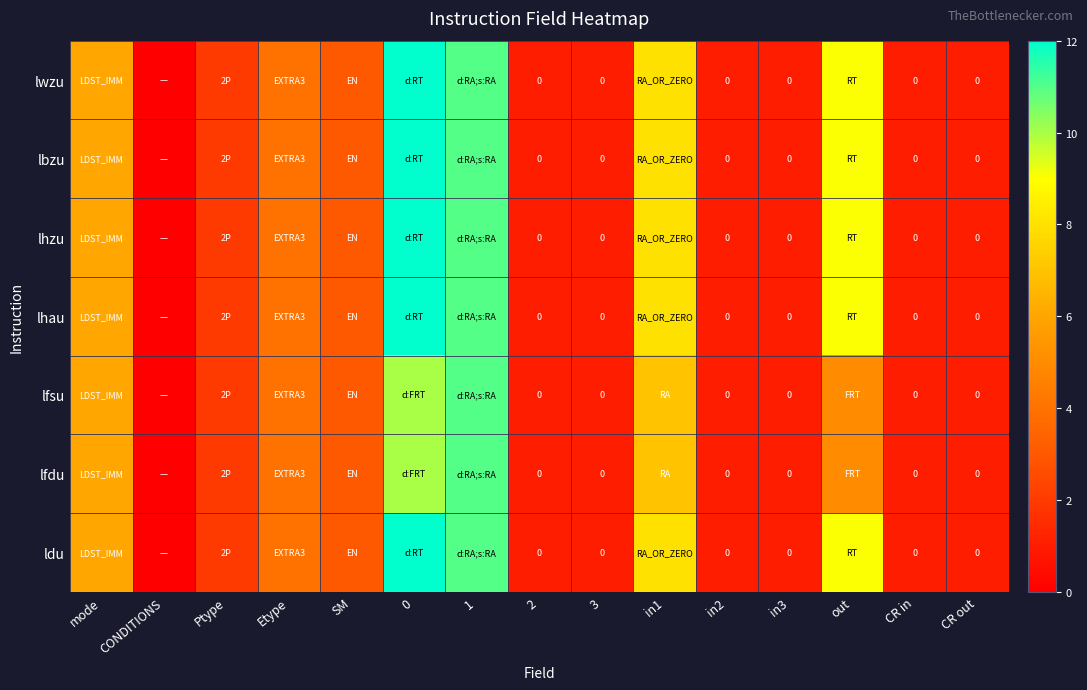

At how many categories does at least one series exceed 7?

4